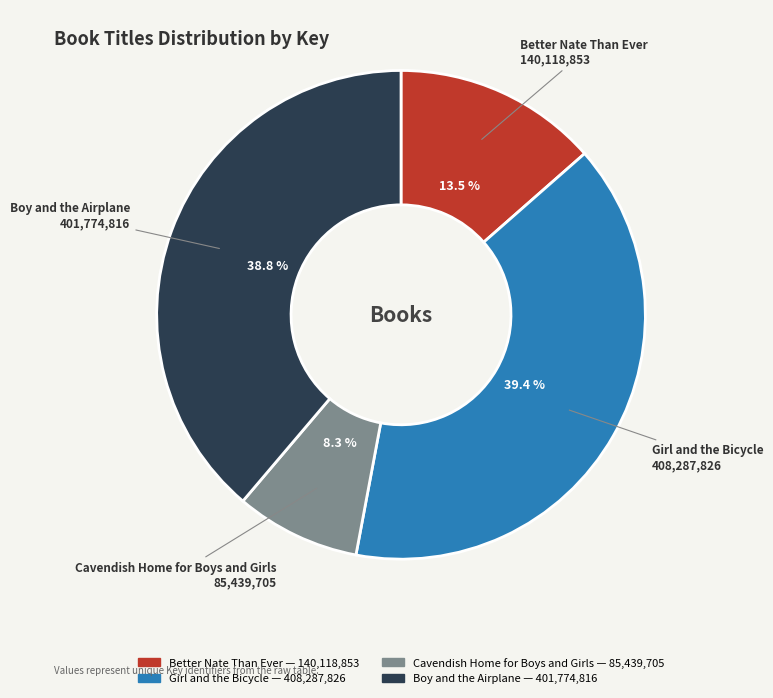

To the nearest percent, what is the average slice percentage?

25%